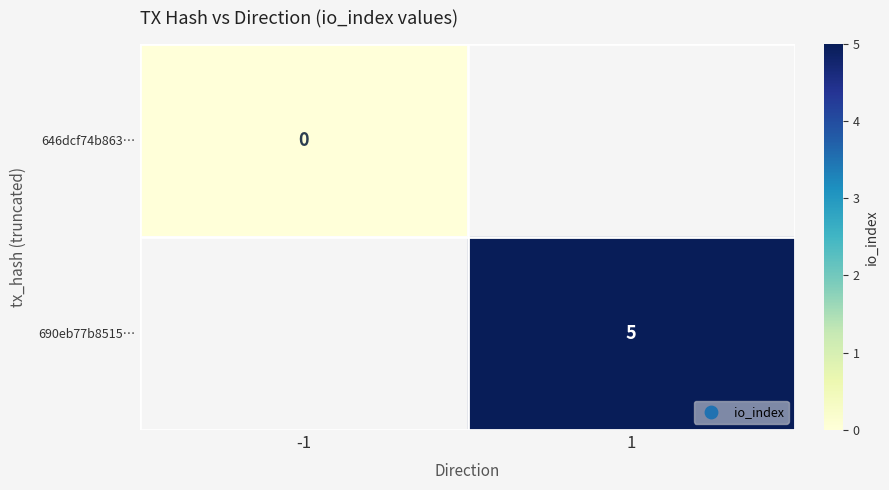

At how many categories does at least one series exceed 3?

1